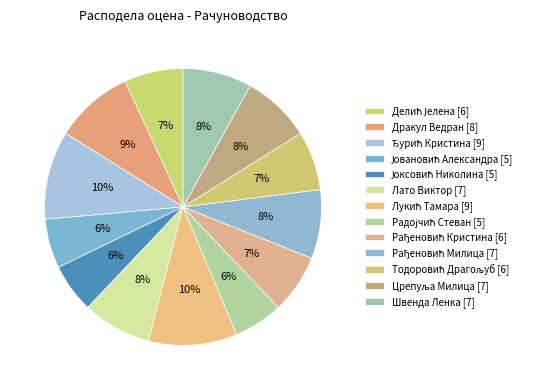

What is the ratio of the value at Јоксовић Николина to the value at Лукић Тамара?

0.6